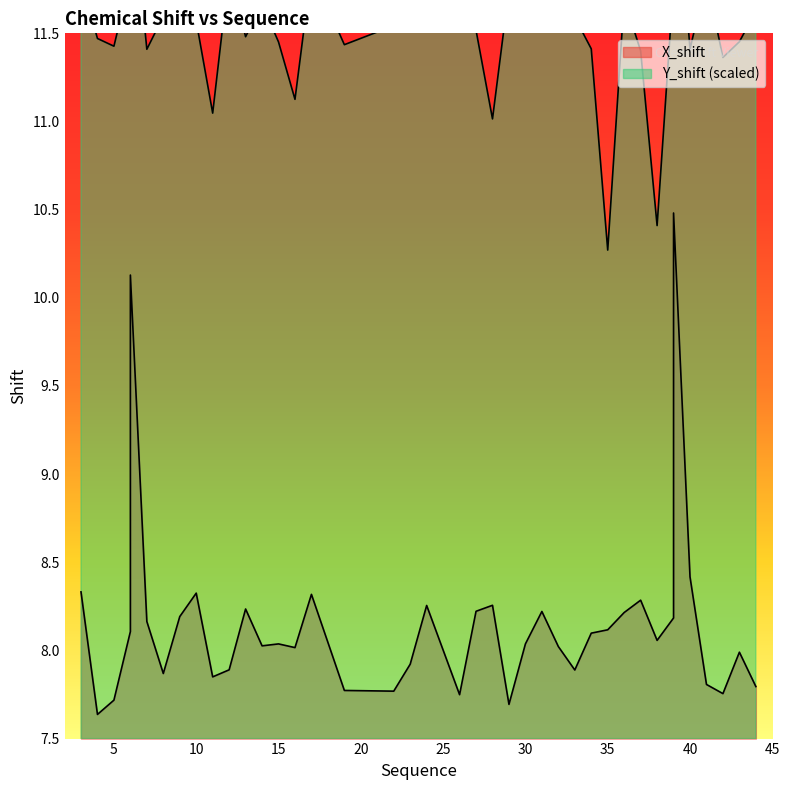

What is the greatest value displayed?

12.6